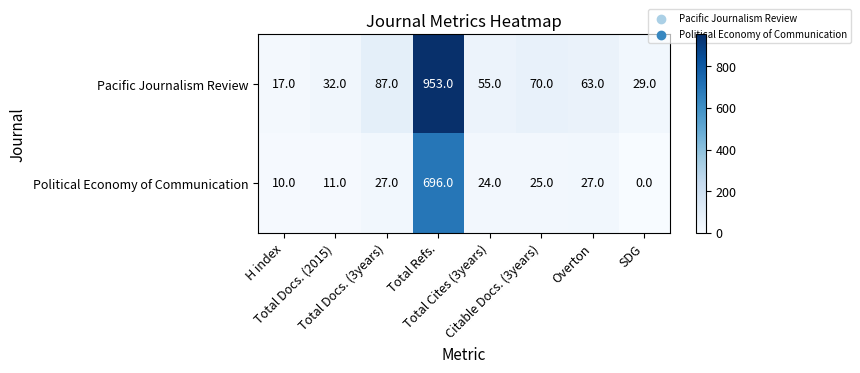

Which series has the widest spread of values?

Pacific Journalism Review